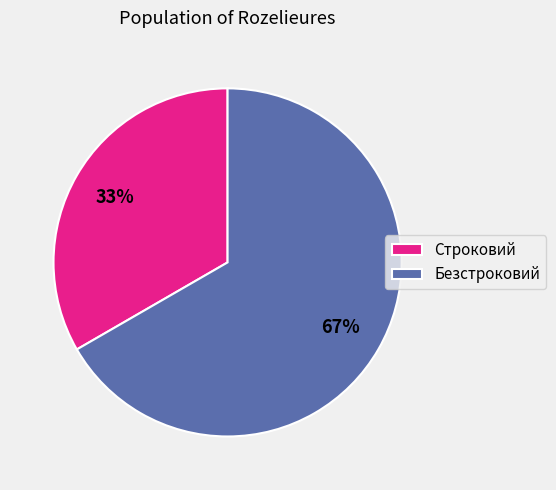

What percentage is the Строковий slice, to the nearest percent?

33%